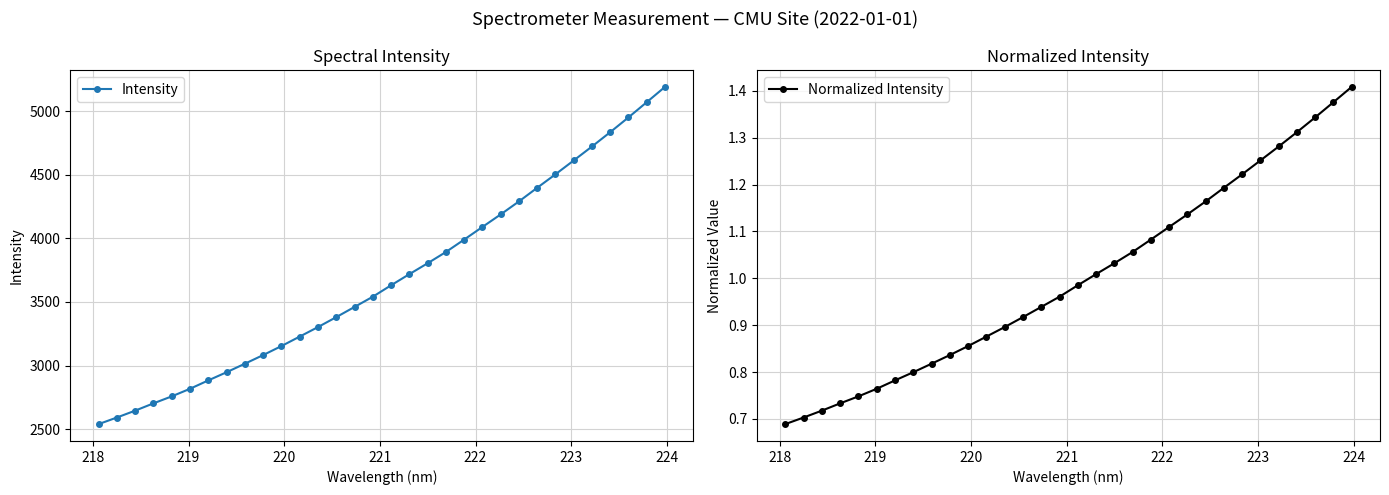

Reading right to left, what are all the values shown in this chart?

Intensity: 5191.5	5071.2	4951.8	4835.5	4722.7	4613.1	4504.1	4398.2	4290.8	4188.8	4090.0	3990.8	3893.0	3804.6	3718.9	3631.4	3541.5	3461.1	3381.0	3302.8	3228.0	3153.4	3082.6	3014.6	2947.6	2883.4	2817.4	2757.7	2702.8	2645.4	2591.4	2539.5
Normalized Intensity: 1.4	1.4	1.3	1.3	1.3	1.3	1.2	1.2	1.2	1.1	1.1	1.1	1.1	1.0	1.0	1.0	1.0	0.9	0.9	0.9	0.9	0.9	0.8	0.8	0.8	0.8	0.8	0.7	0.7	0.7	0.7	0.7